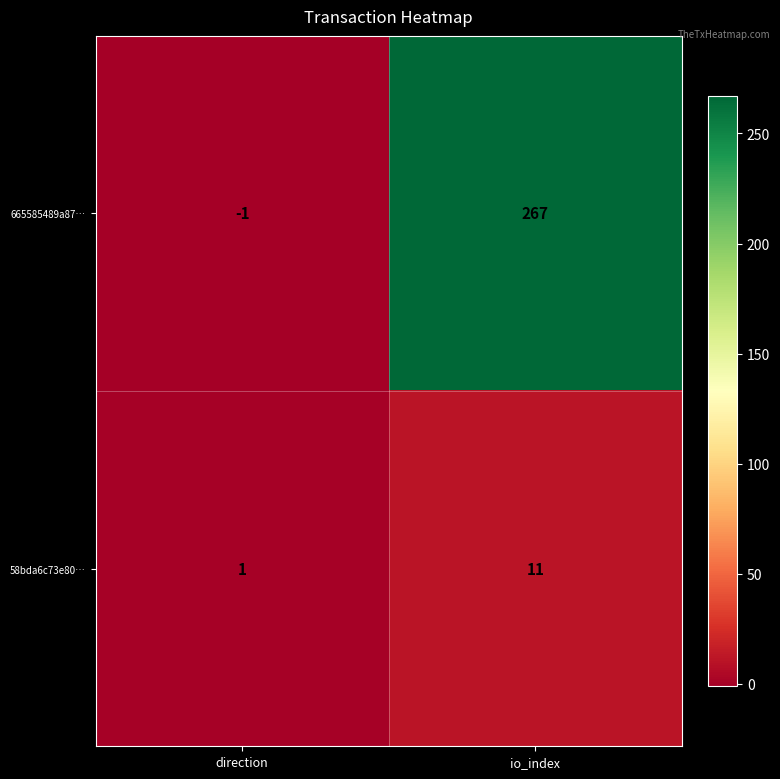

How many values in 665585489a87… are below zero?

1